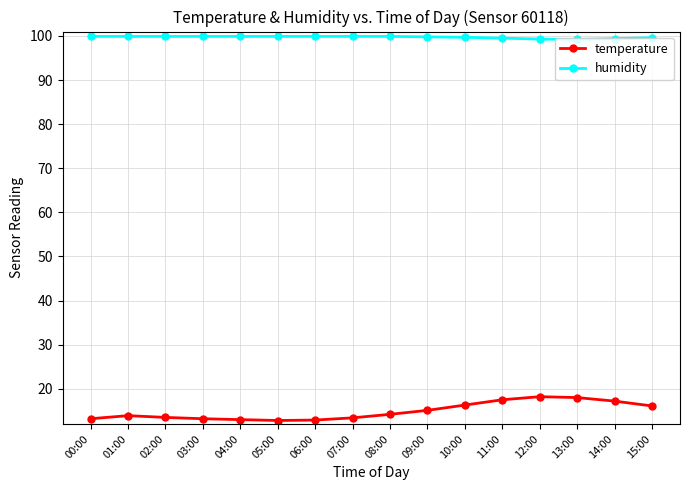

Does the chart display data point markers on the line(s)?

Yes